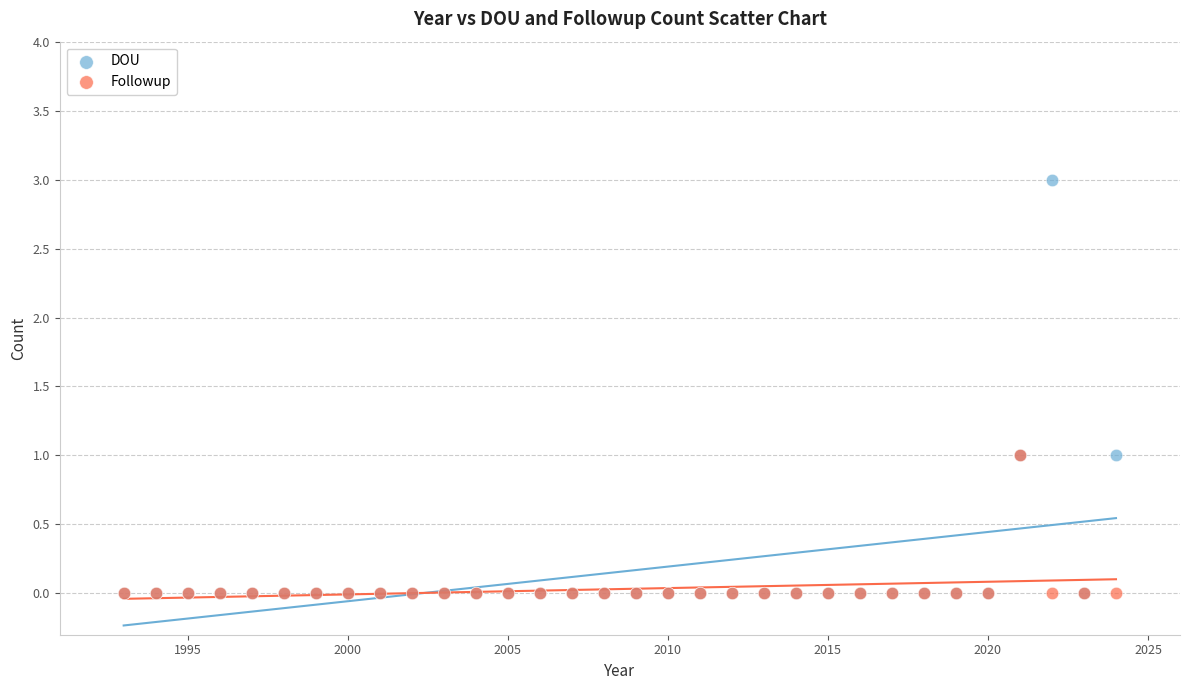

Which series has the widest spread of Y values?

DOU